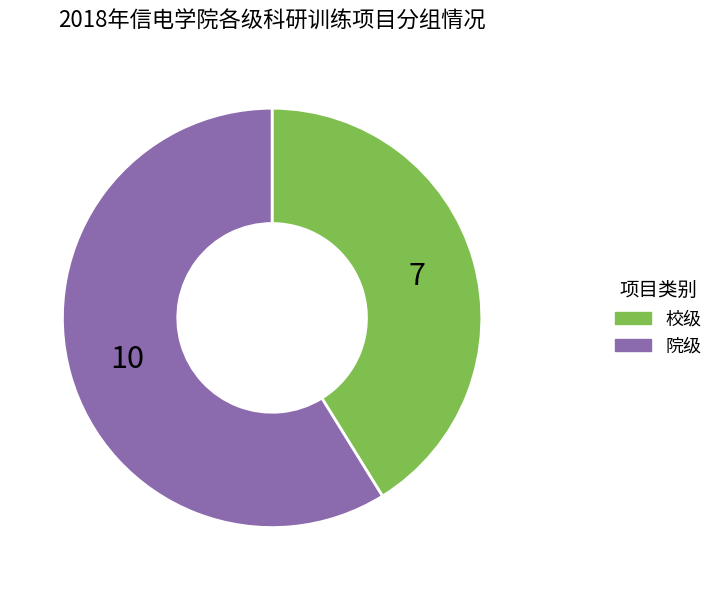

The 校级 slice represents 34% of the pie. True or false?

False